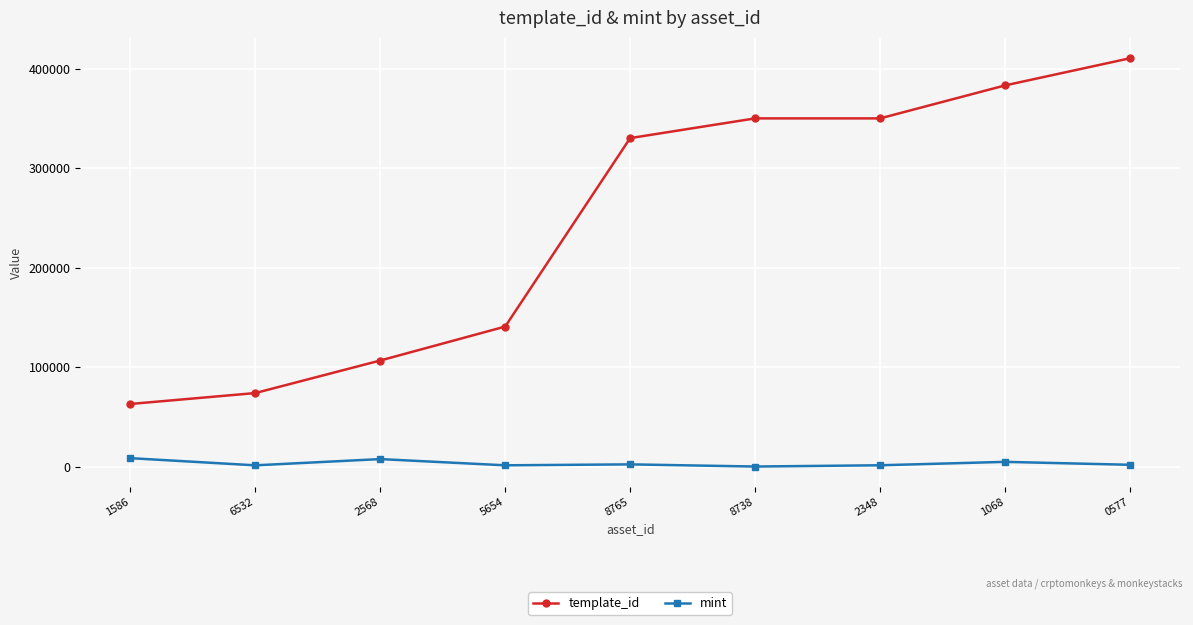

What is the maximum value shown in the chart?

410375